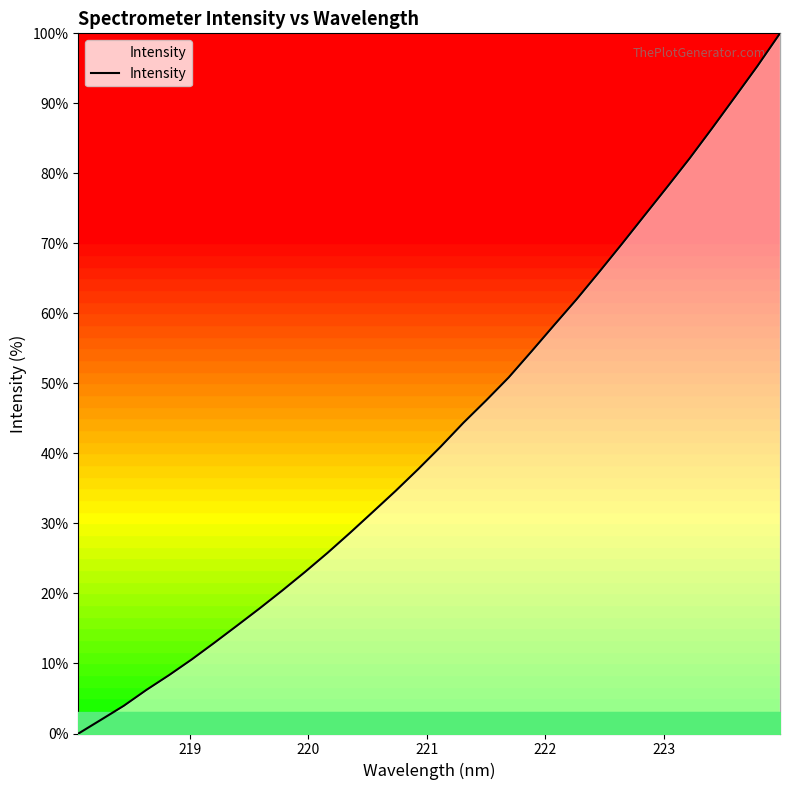

What is the greatest value displayed?

100.0